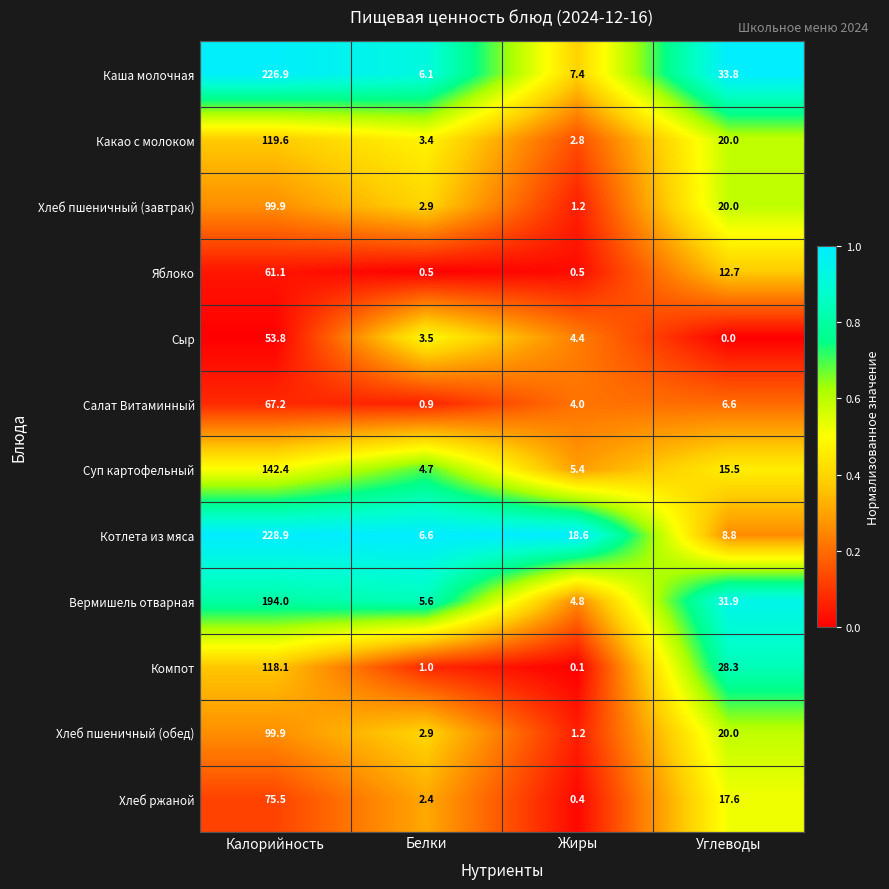

Which category has the highest value across all series?

Калорийность